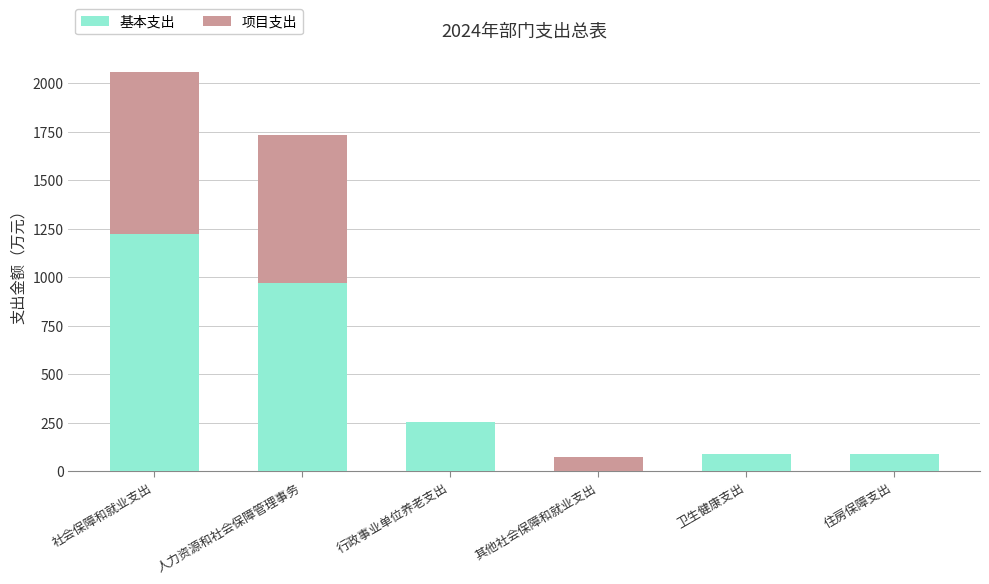

Read the 基本支出 value at 行政事业单位养老支出.

251.8